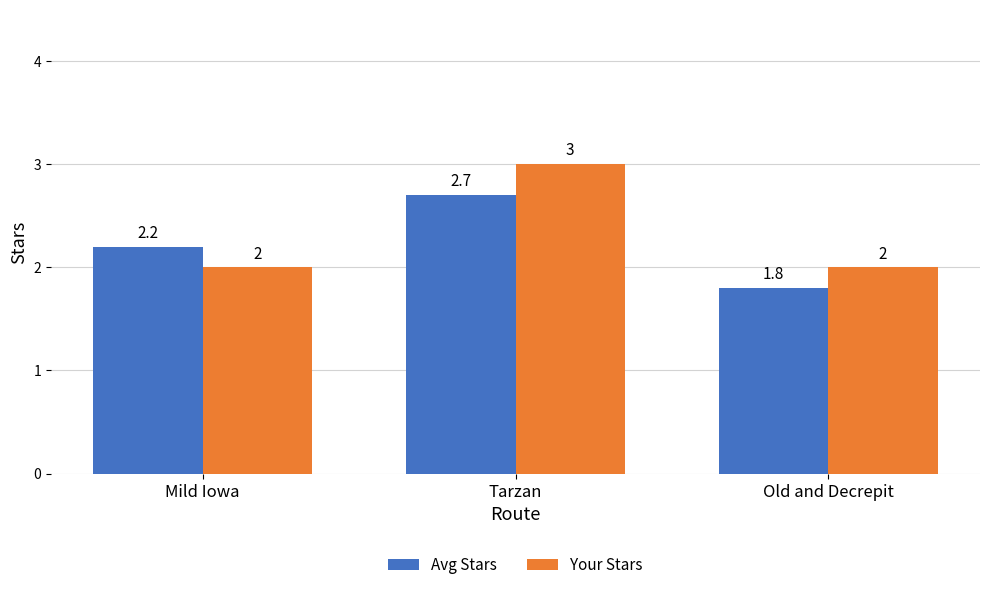

Reading left to right, what are all the values shown in this chart?

Avg Stars: Mild Iowa=2.2	Tarzan=2.7	Old and Decrepit=1.8
Your Stars: Mild Iowa=2.0	Tarzan=3.0	Old and Decrepit=2.0